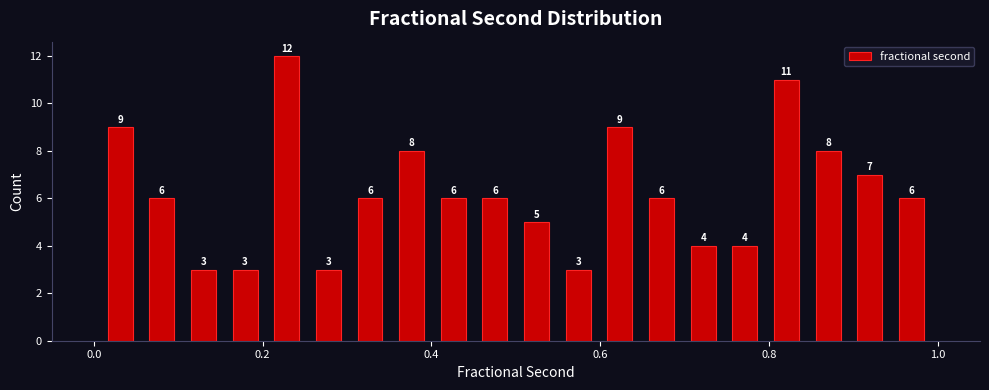

Around what value on the x-axis is the tallest bar? Give the approximate position of its centre, as read against the axis.

0.22